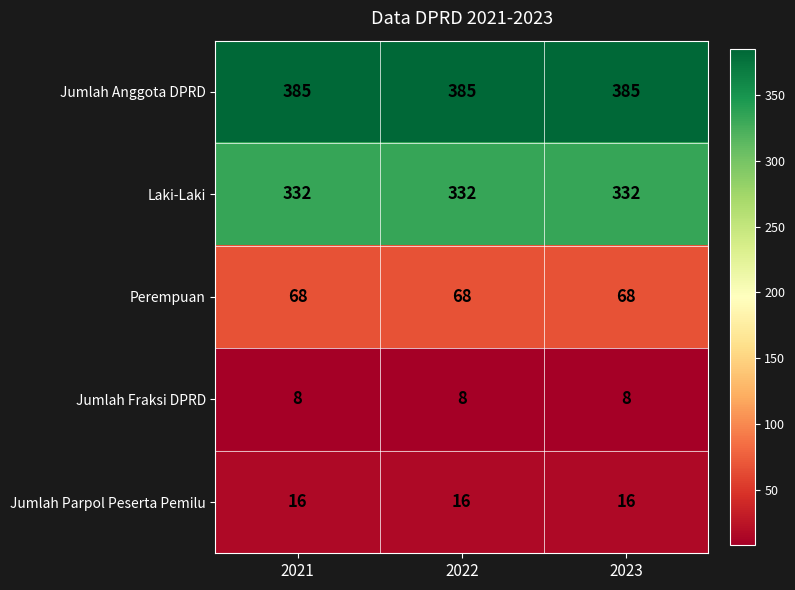

What is the sum of the Jumlah Parpol Peserta Pemilu values at 2021 and 2023?

32